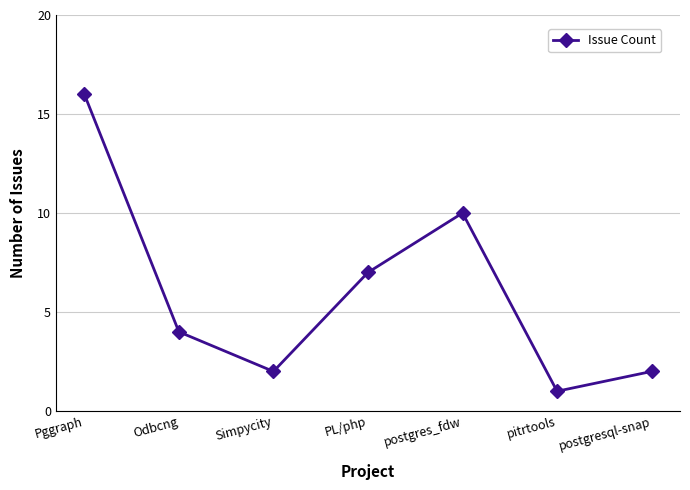

How many values are below 4?

3